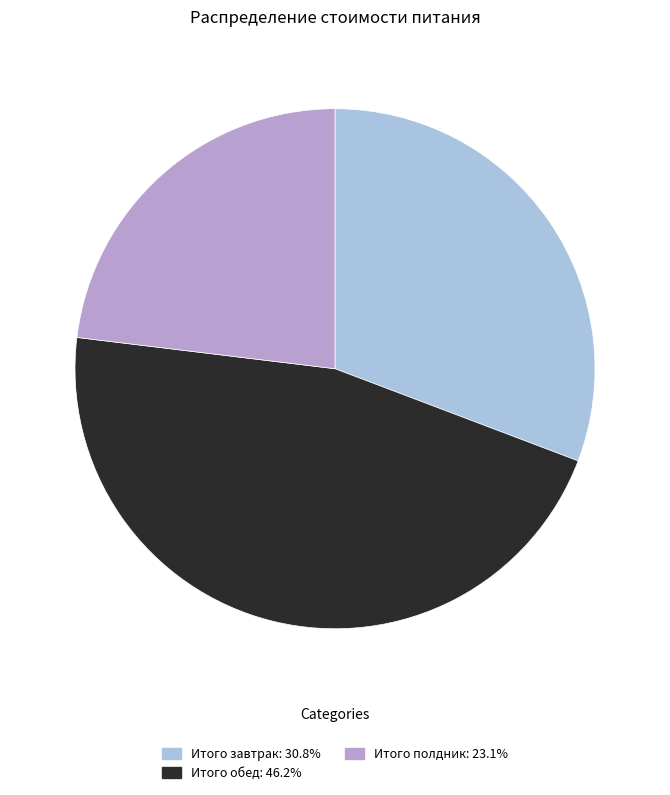

Is Итого завтрак the majority of the pie?

No